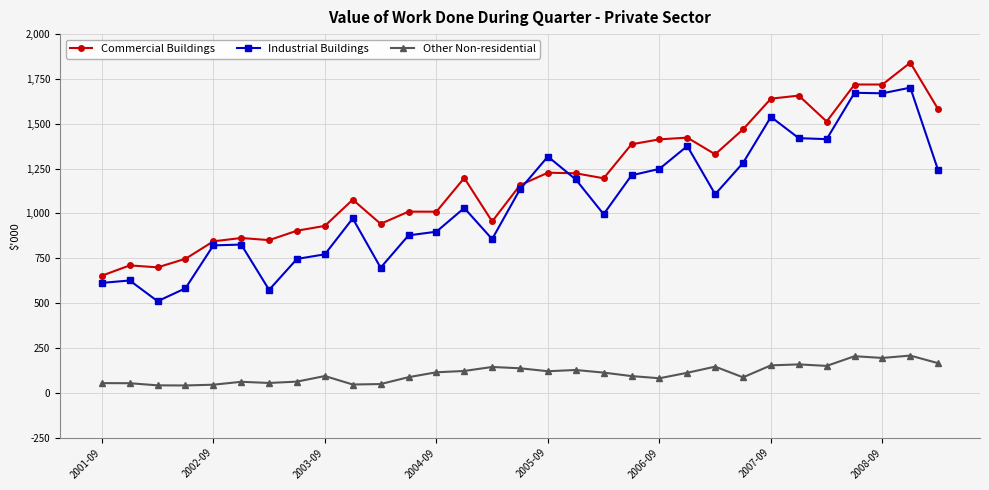

What are all the series names shown in the legend?

Commercial Buildings, Industrial Buildings, Other Non-residential